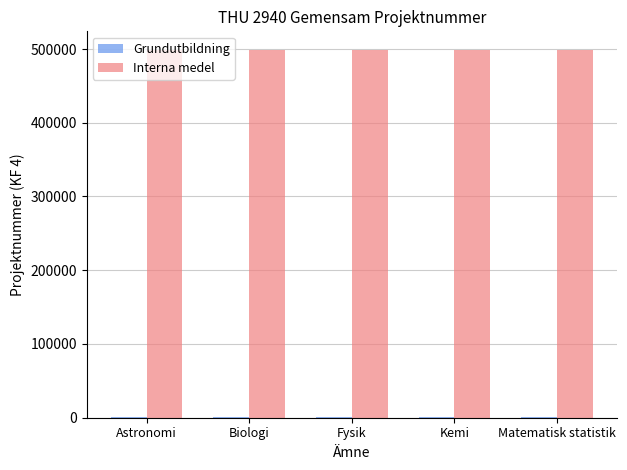

Which series has the largest total across all categories?

Interna medel